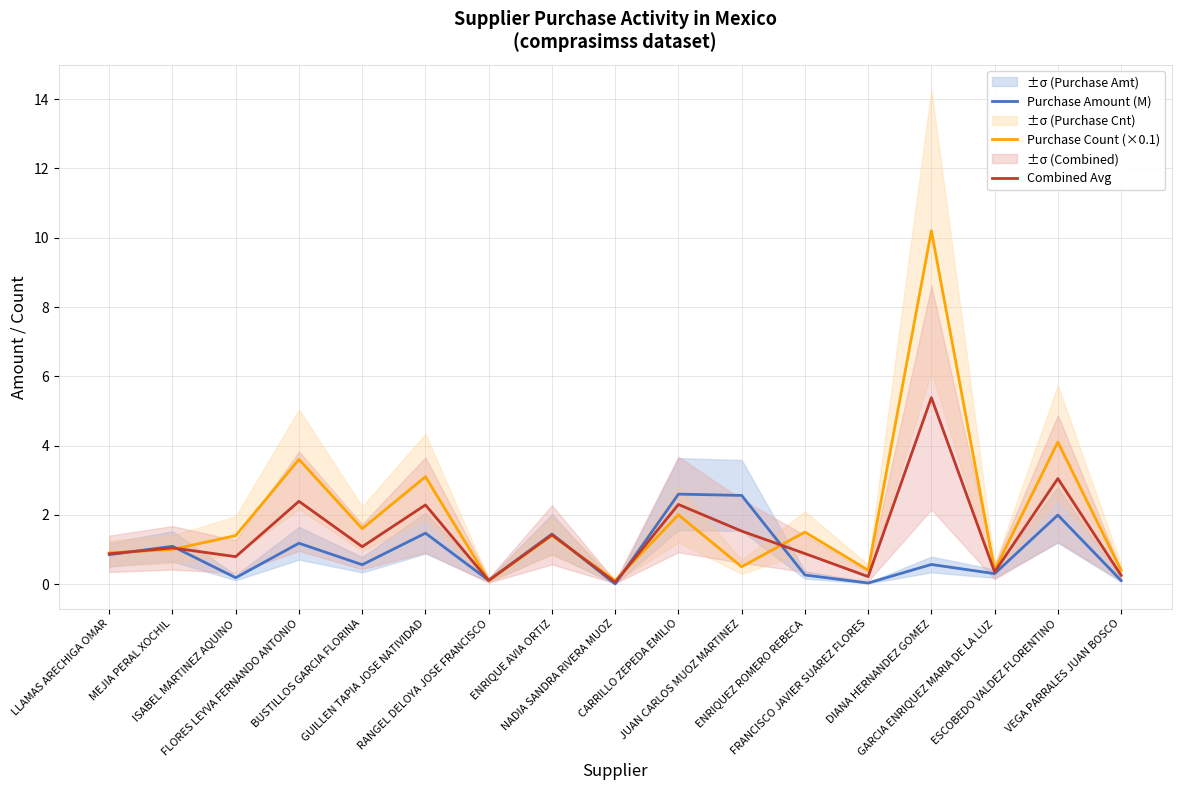

Rank the categories by Purchase Amount (M) value from highest to lowest.

CARRILLO ZEPEDA EMILIO, JUAN CARLOS MUOZ MARTINEZ, ESCOBEDO VALDEZ FLORENTINO, GUILLEN TAPIA JOSE NATIVIDAD, ENRIQUE AVIA ORTIZ, FLORES LEYVA FERNANDO ANTONIO, MEJIA PERAL XOCHIL, LLAMAS ARECHIGA OMAR, DIANA HERNANDEZ GOMEZ, BUSTILLOS GARCIA FLORINA, GARCIA ENRIQUEZ MARIA DE LA LUZ, ENRIQUEZ ROMERO REBECA, ISABEL MARTINEZ AQUINO, RANGEL DELOYA JOSE FRANCISCO, VEGA PARRALES JUAN BOSCO, FRANCISCO JAVIER SUAREZ FLORES, NADIA SANDRA RIVERA MUOZ